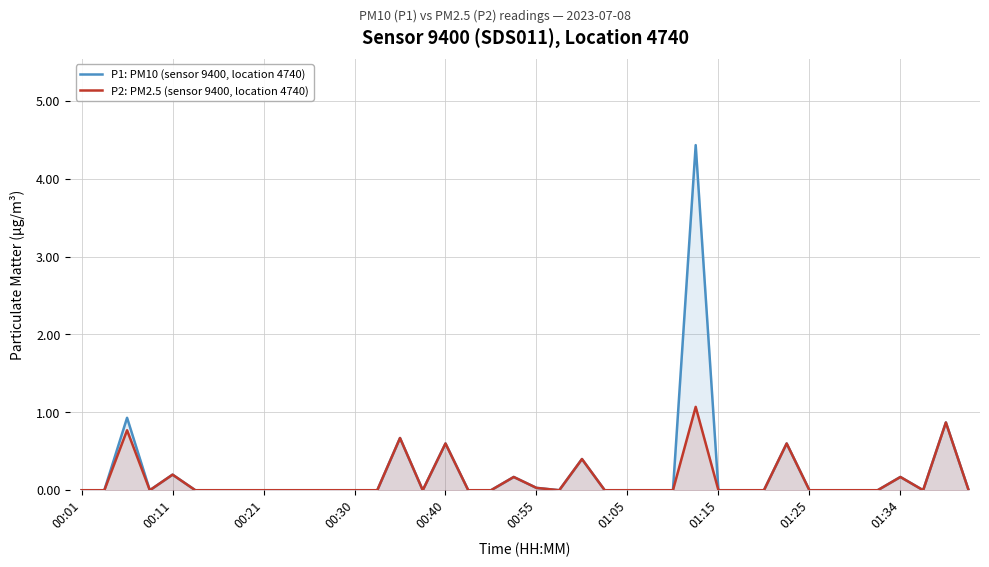

Rank the series by their average value, from highest to lowest.

P1: PM10 (sensor 9400, location 4740), P2: PM2.5 (sensor 9400, location 4740)